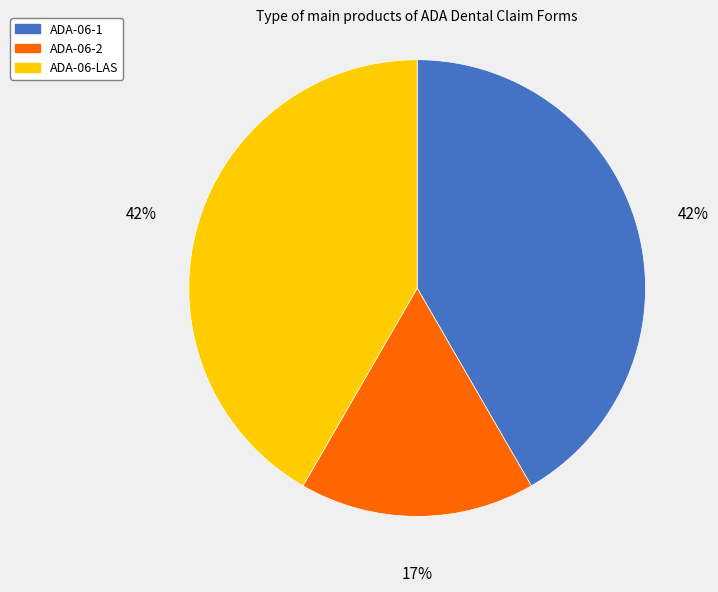

To the nearest percent, what is the average slice percentage?

33%